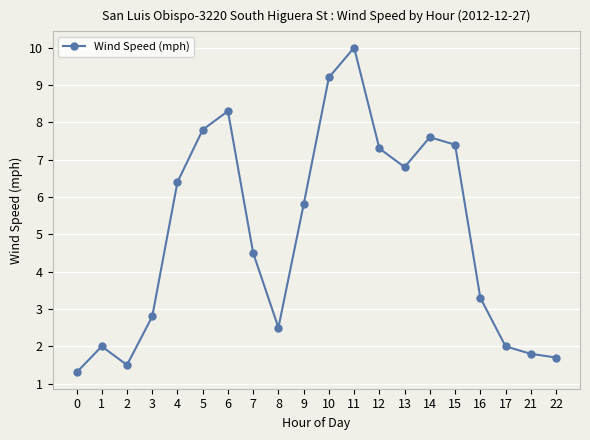

What is the sum of the values at 3 and 10?

12.0